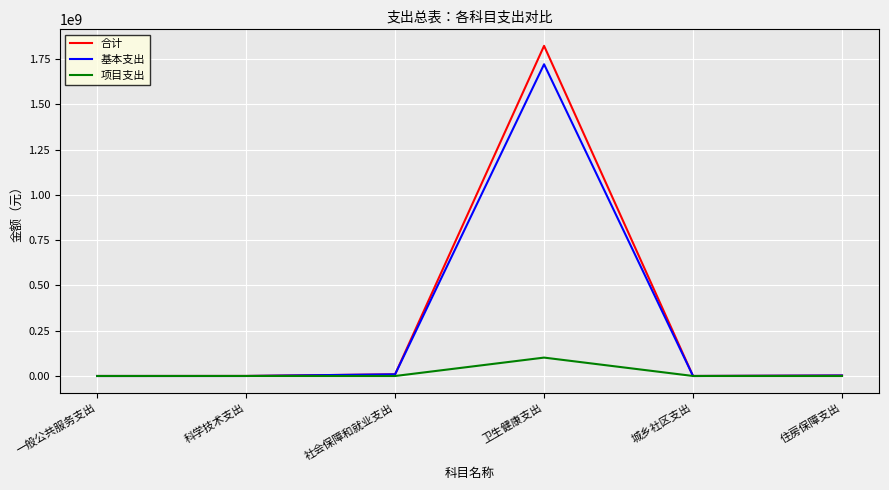

What is the highest value of the 基本支出 series?

1720544878.9